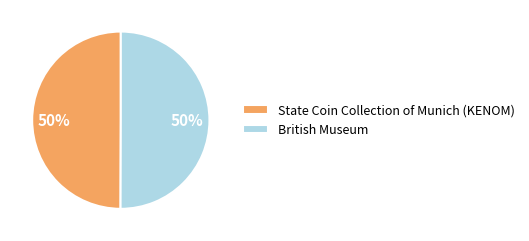

Is the sum of British Museum and State Coin Collection of Munich (KENOM) greater than half?

Yes